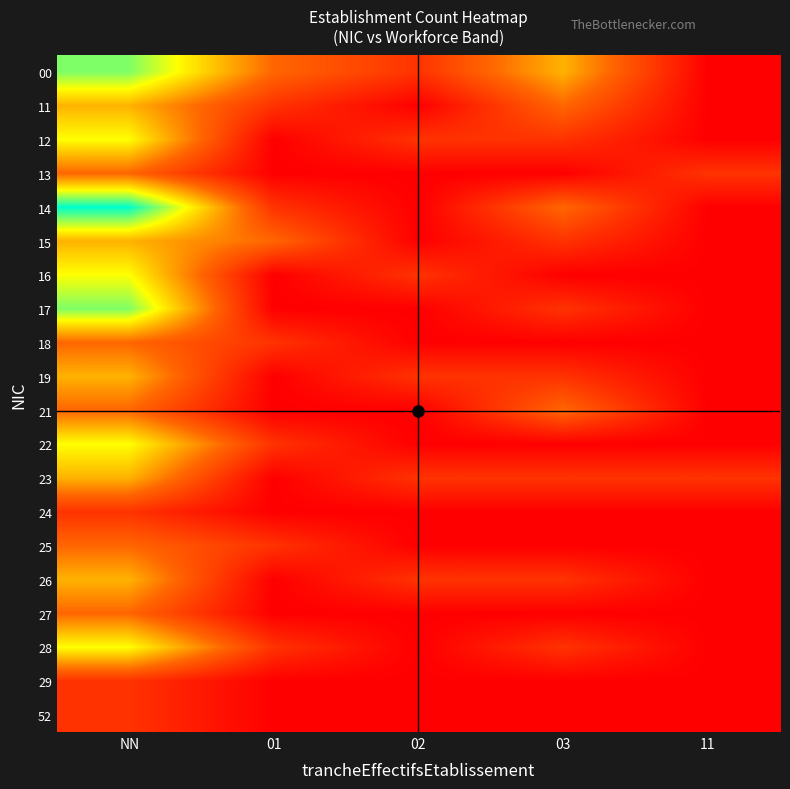

What is the total value across all series at 01?

10